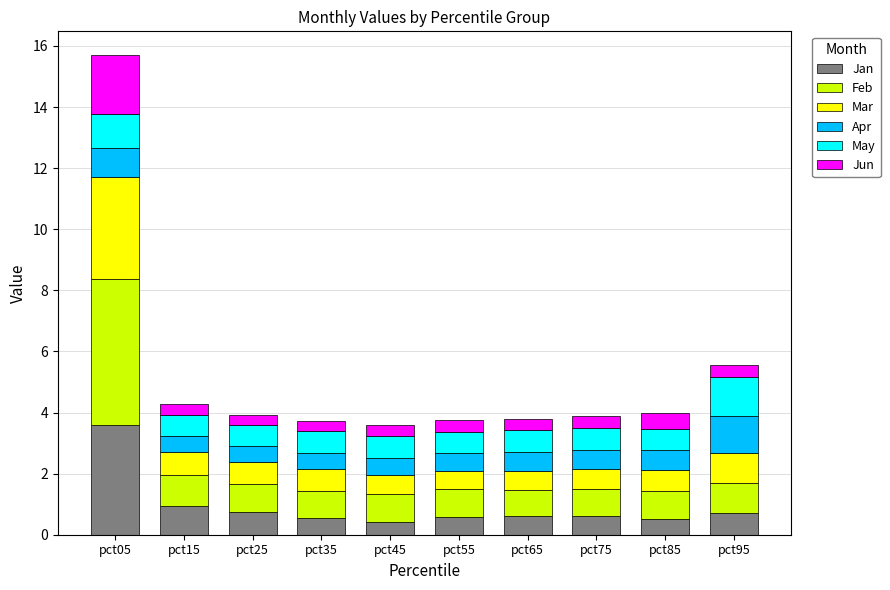

At which label does Jan reach its peak?

pct05